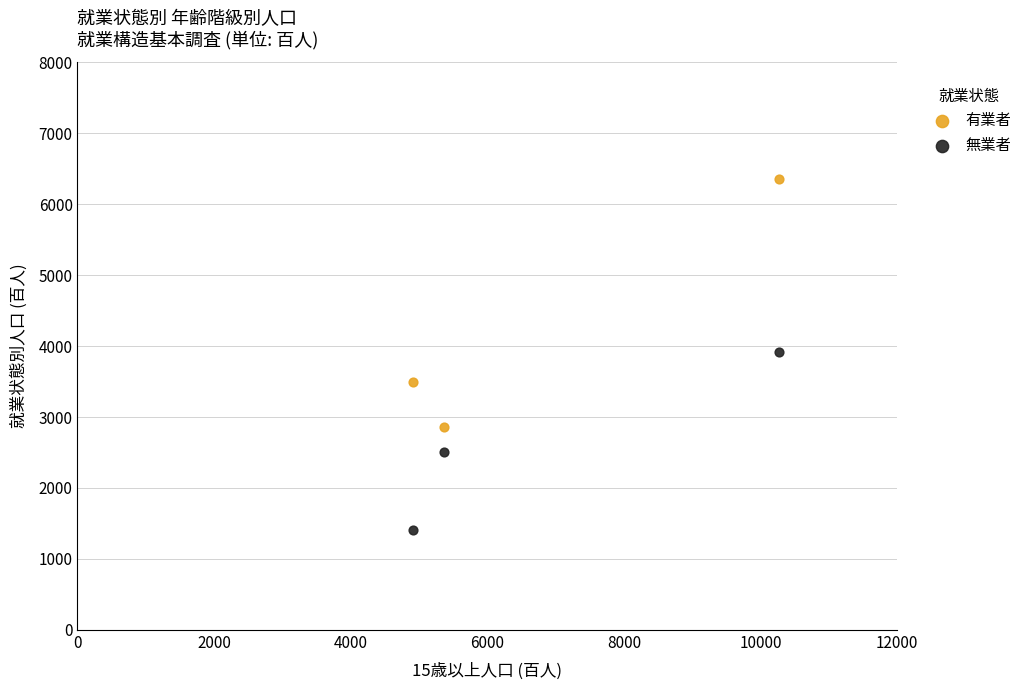

Across all data points, what is the range of X values (max minus min)?

5370